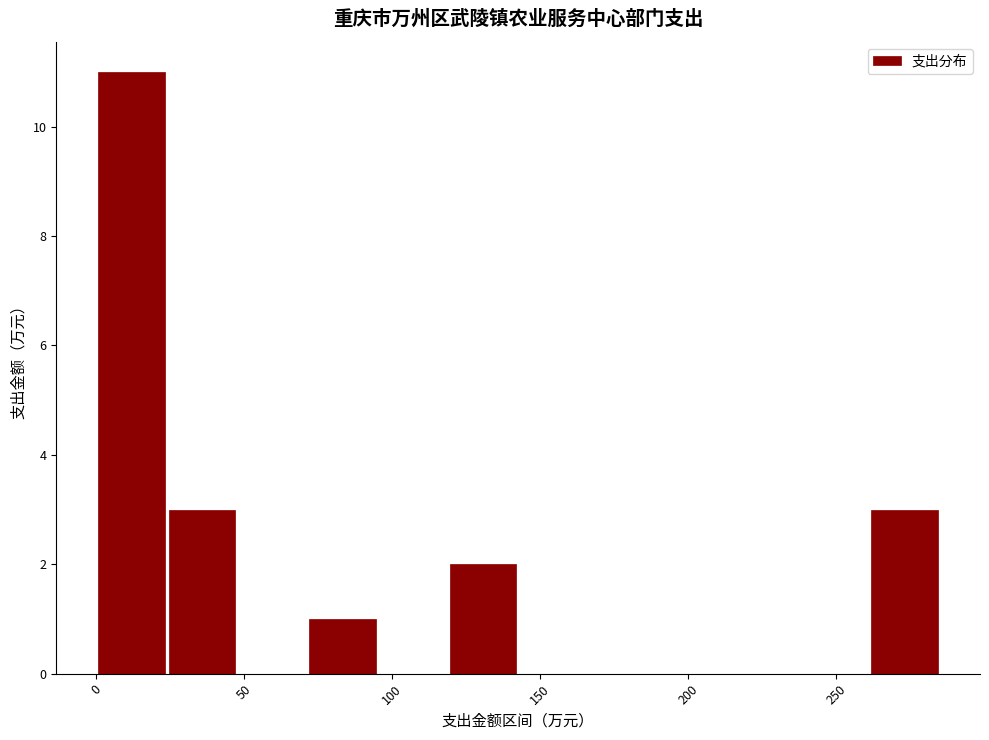

Reading left to right, transcribe this chart: for each bar, give the range it covers on the x-axis and its height. Neither the bar edges nor the heights are printed on the chart, so give them approximately, as read against the axes.

0 to 25: 11
25 to 50: 3
50 to 70: 0
70 to 95: 1
95 to 120: 0
120 to 145: 2
145 to 165: 0
165 to 190: 0
190 to 215: 0
215 to 240: 0
240 to 260: 0
260 to 285: 3